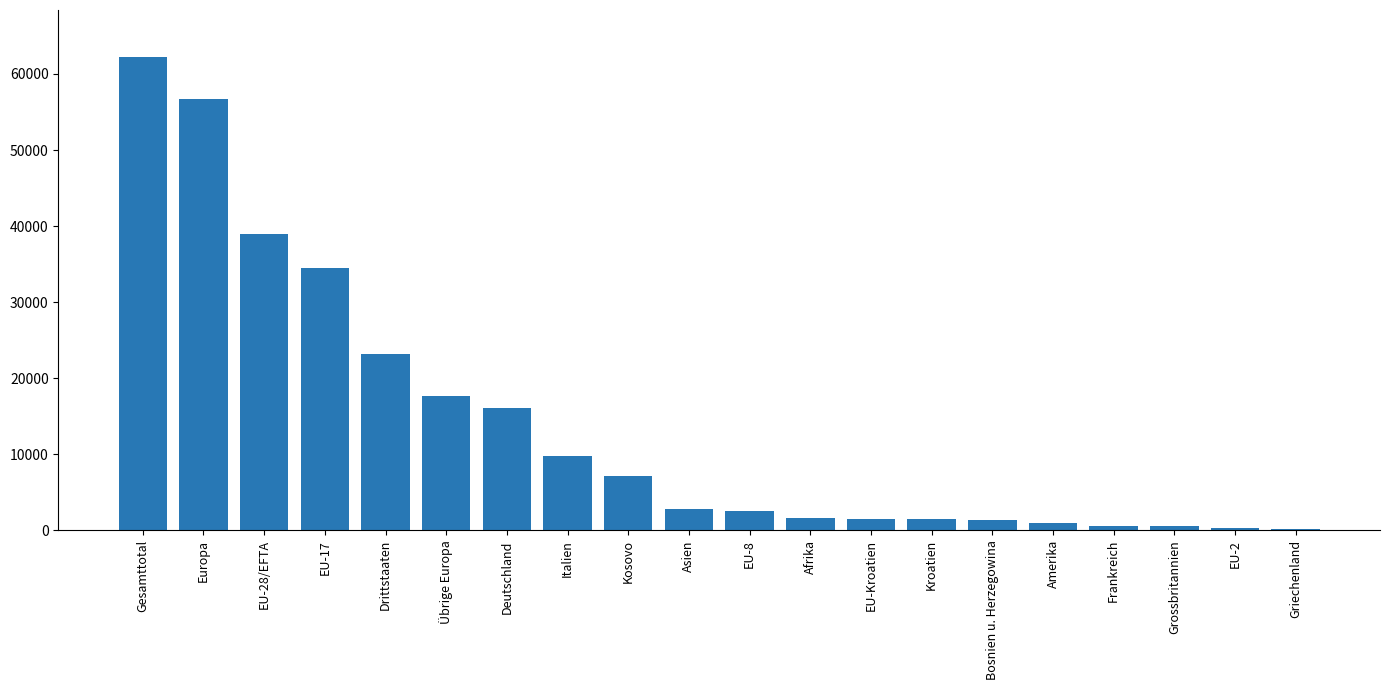

What is the ratio of the value at Deutschland to the value at Italien?

1.7